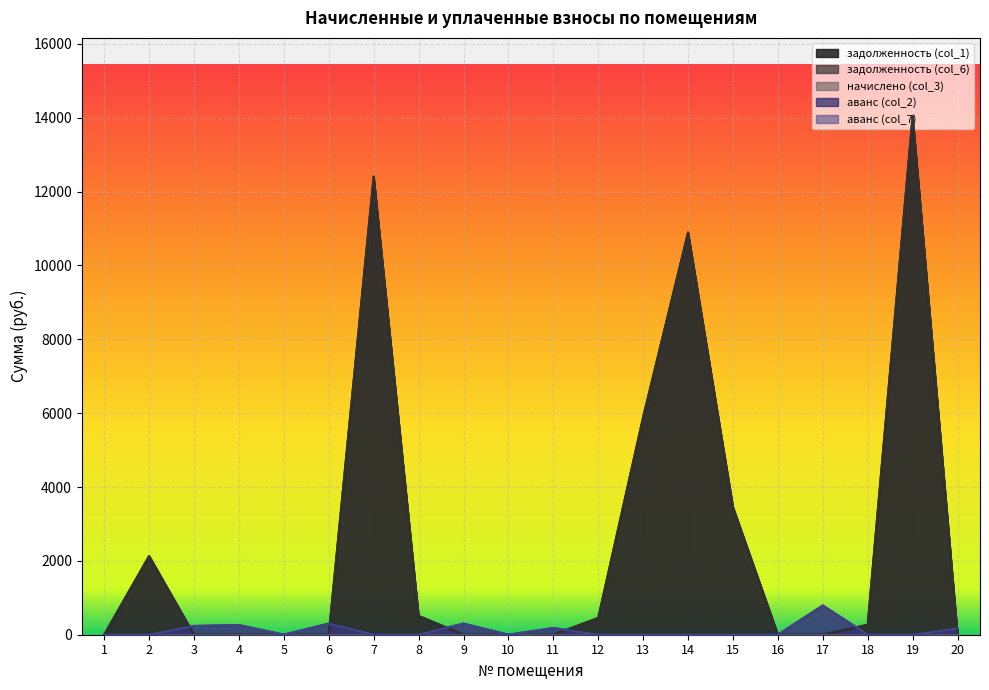

At which category does аванс (col_7) reach its first local peak?

4